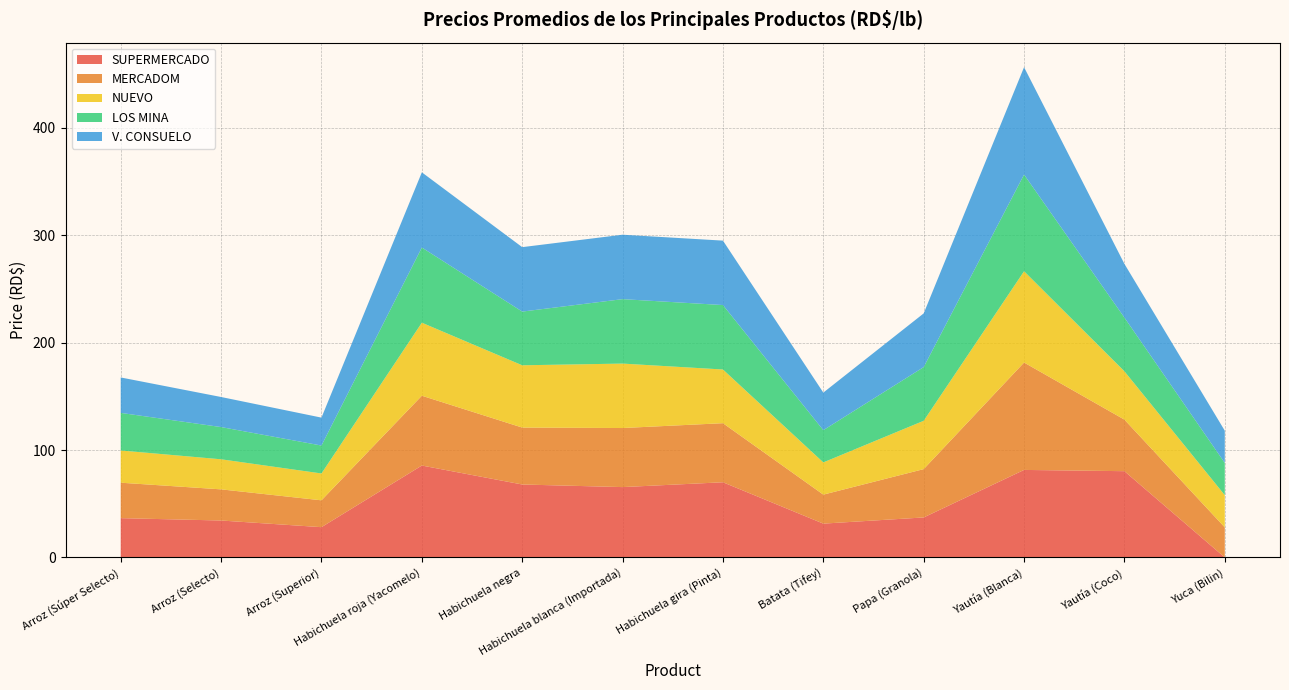

Reading left to right, what are all the values shown in this chart?

SUPERMERCADO: Arroz (Súper Selecto)=36.6	Arroz (Selecto)=34.4	Arroz (Superior)=28.2	Habichuela roja (Yacomelo)=85.6	Habichuela negra=67.9	Habichuela blanca (Importada)=65.5	Habichuela gira (Pinta)=70.0	Batata (Tifey)=31.5	Papa (Granola)=37.2	Yautía (Blanca)=81.5	Yautía (Coco)=80.3	Yuca (Bilin)=0.0
MERCADOM: Arroz (Súper Selecto)=33.0	Arroz (Selecto)=29.0	Arroz (Superior)=25.0	Habichuela roja (Yacomelo)=65.0	Habichuela negra=53.0	Habichuela blanca (Importada)=55.0	Habichuela gira (Pinta)=55.0	Batata (Tifey)=27.0	Papa (Granola)=45.0	Yautía (Blanca)=100.0	Yautía (Coco)=48.0	Yuca (Bilin)=28.0
NUEVO: Arroz (Súper Selecto)=30.0	Arroz (Selecto)=28.0	Arroz (Superior)=25.0	Habichuela roja (Yacomelo)=68.0	Habichuela negra=58.0	Habichuela blanca (Importada)=60.0	Habichuela gira (Pinta)=50.0	Batata (Tifey)=30.0	Papa (Granola)=45.0	Yautía (Blanca)=85.0	Yautía (Coco)=45.0	Yuca (Bilin)=30.0
LOS MINA: Arroz (Súper Selecto)=35.0	Arroz (Selecto)=30.0	Arroz (Superior)=26.0	Habichuela roja (Yacomelo)=70.0	Habichuela negra=50.0	Habichuela blanca (Importada)=60.0	Habichuela gira (Pinta)=60.0	Batata (Tifey)=30.0	Papa (Granola)=50.0	Yautía (Blanca)=90.0	Yautía (Coco)=50.0	Yuca (Bilin)=30.0
V. CONSUELO: Arroz (Súper Selecto)=33.0	Arroz (Selecto)=28.0	Arroz (Superior)=26.0	Habichuela roja (Yacomelo)=70.0	Habichuela negra=60.0	Habichuela blanca (Importada)=60.0	Habichuela gira (Pinta)=60.0	Batata (Tifey)=35.0	Papa (Granola)=50.0	Yautía (Blanca)=100.0	Yautía (Coco)=50.0	Yuca (Bilin)=30.0